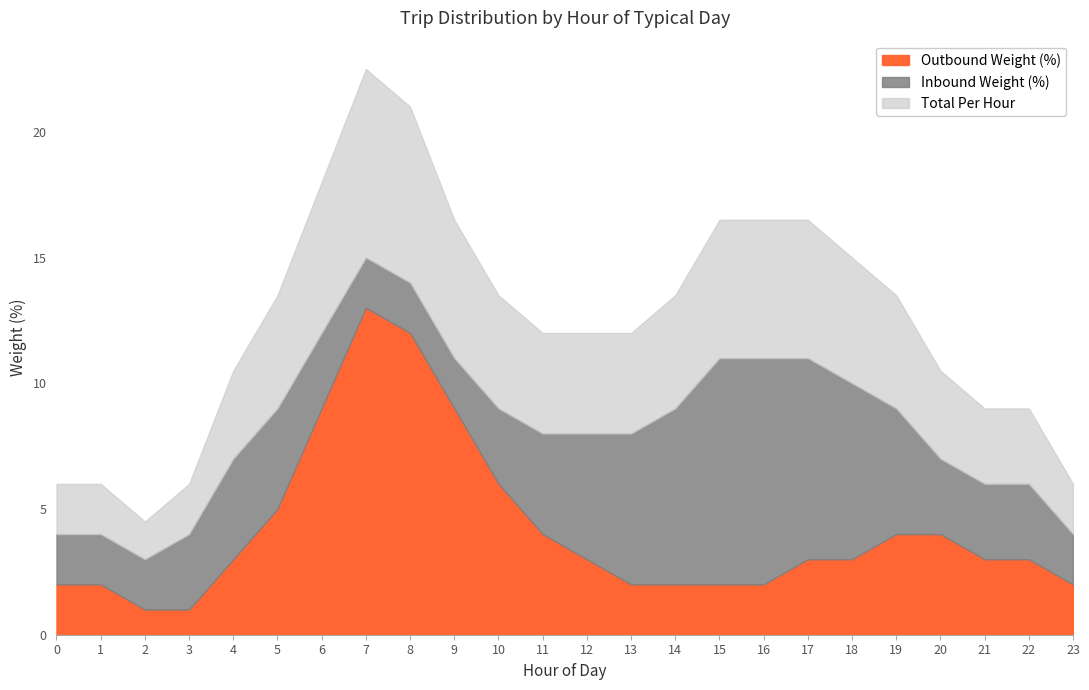

The Outbound Weight (%) series shows 9 at 6. True or false?

True